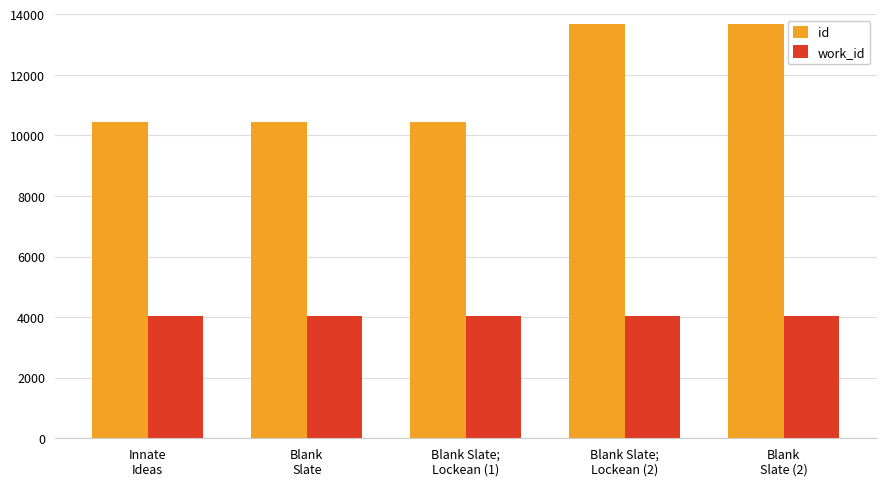

Rank the series at Blank
Slate (2) from lowest to highest value.

work_id, id